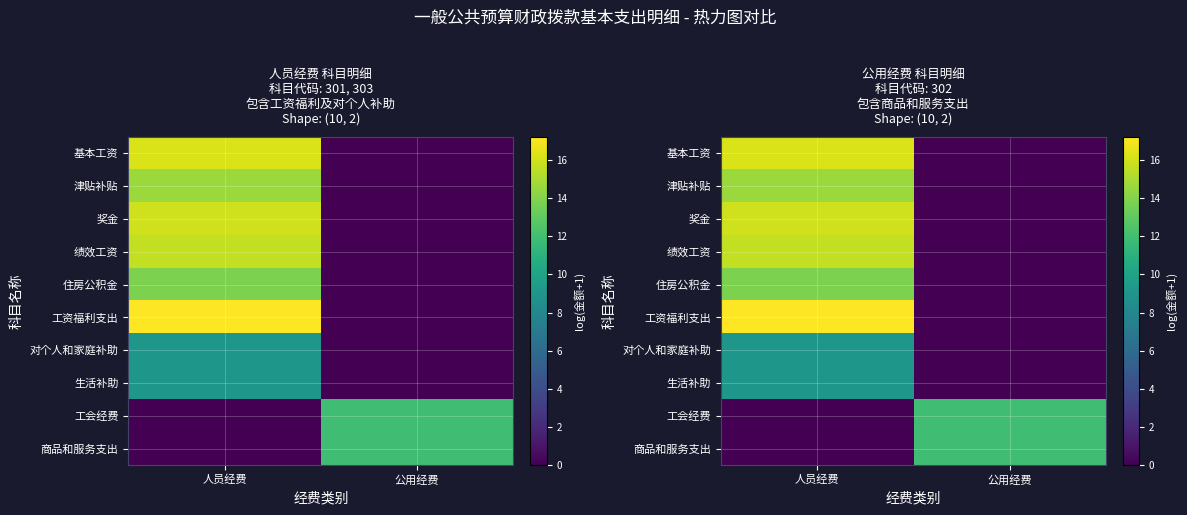

How many values in the 生活补助 series are below 9?

1